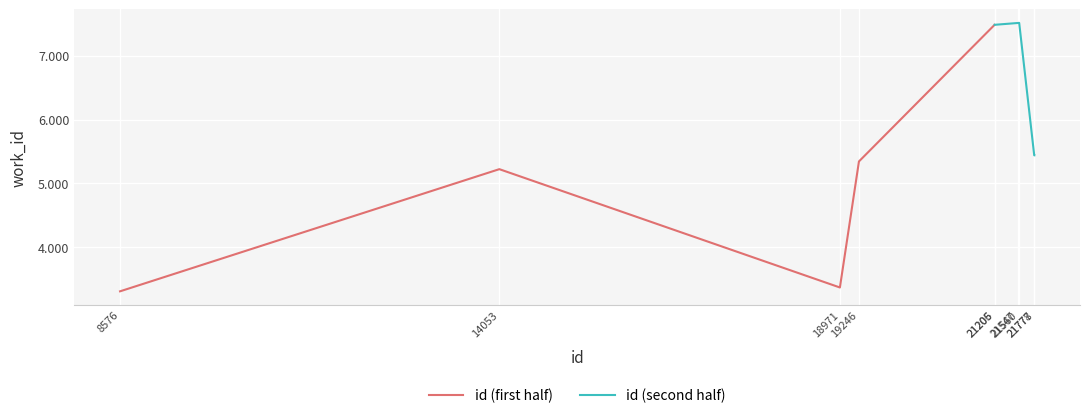

What is the value of the id (second half) point at the 2nd from the left?

7515